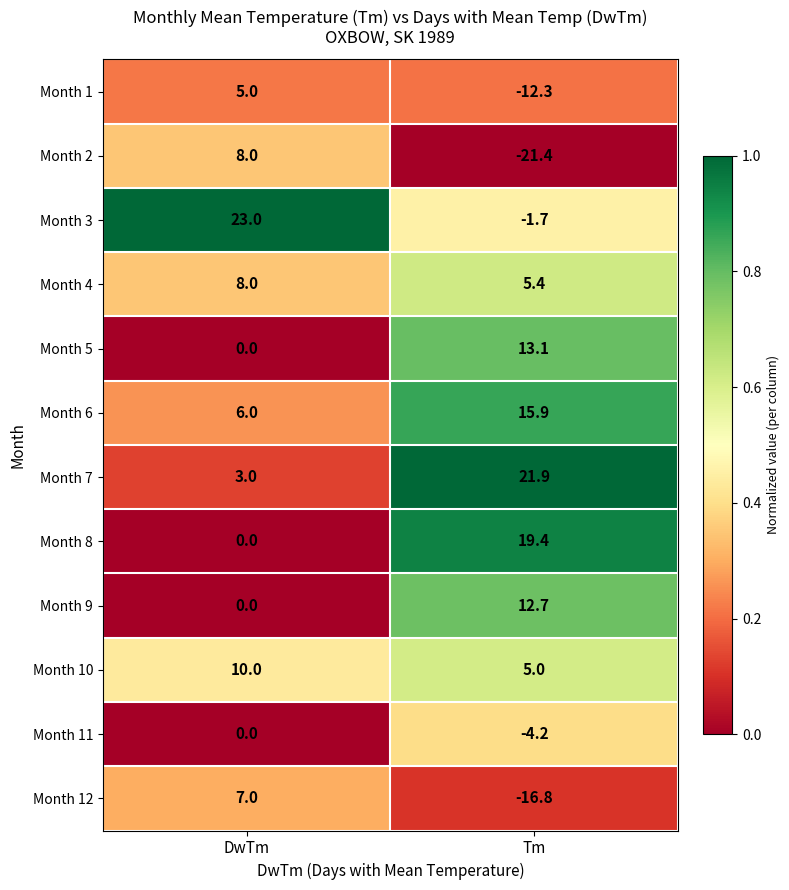

Is it true that Month 3 equals -1.0 at Tm?

False